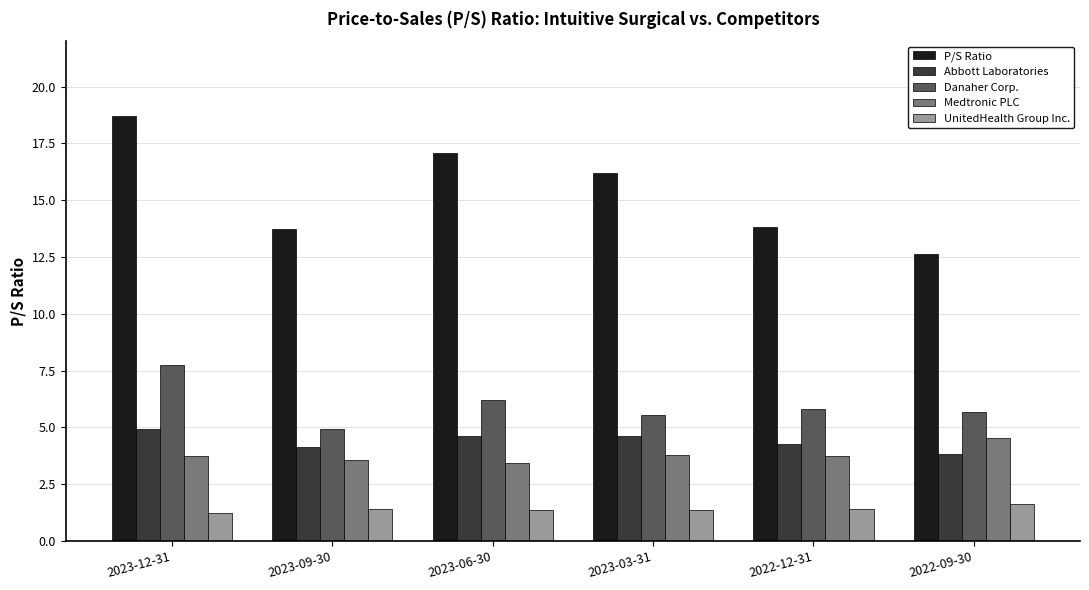

What is the sum of all Medtronic PLC values?

22.7